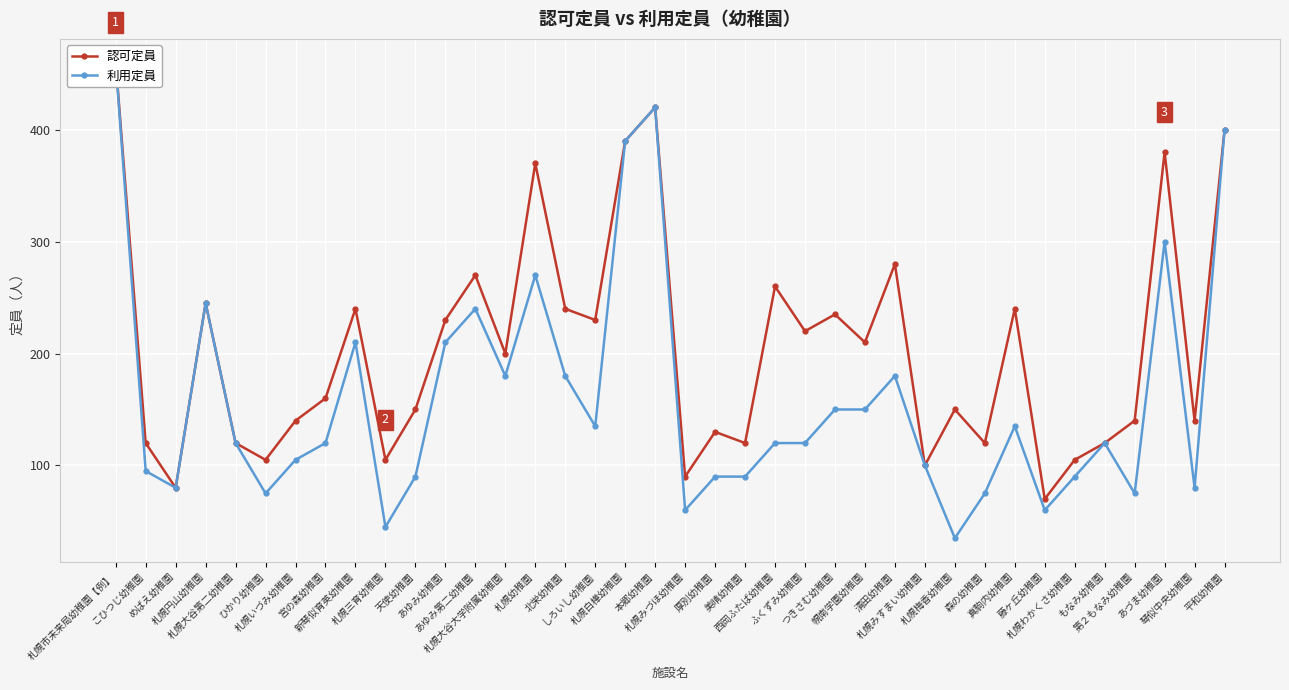

True or false: 利用定員 has a value of 390 at 札幌白樺幼稚園.

True